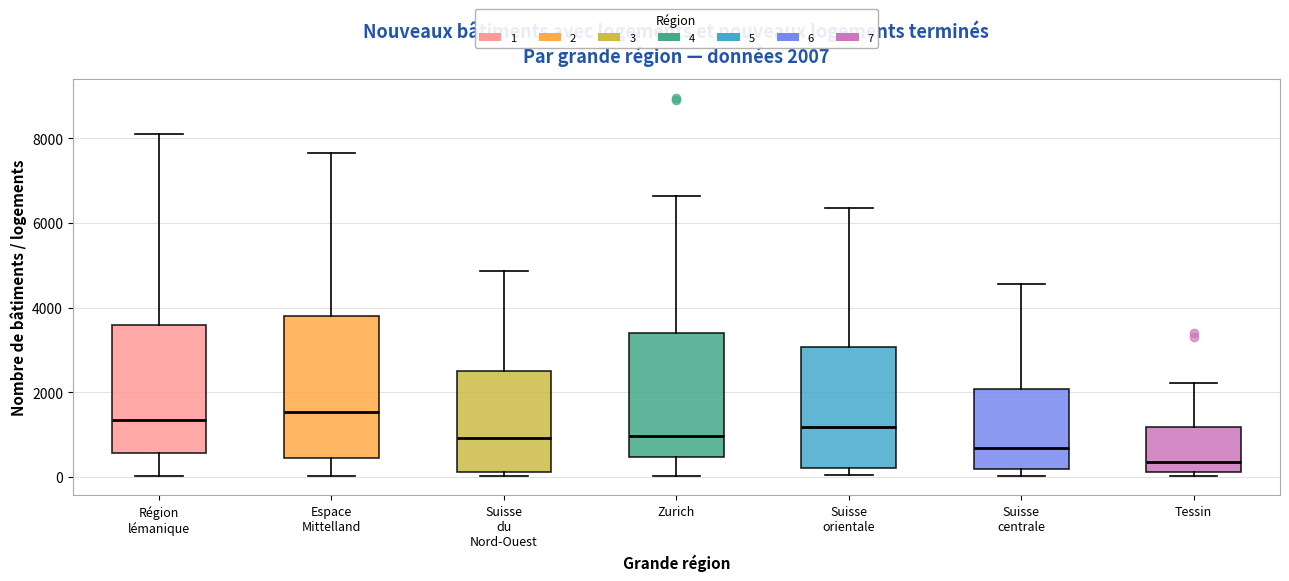

Comparing the boxes themselves (not the whiskers), which one is the tallest?

Espace Mittelland